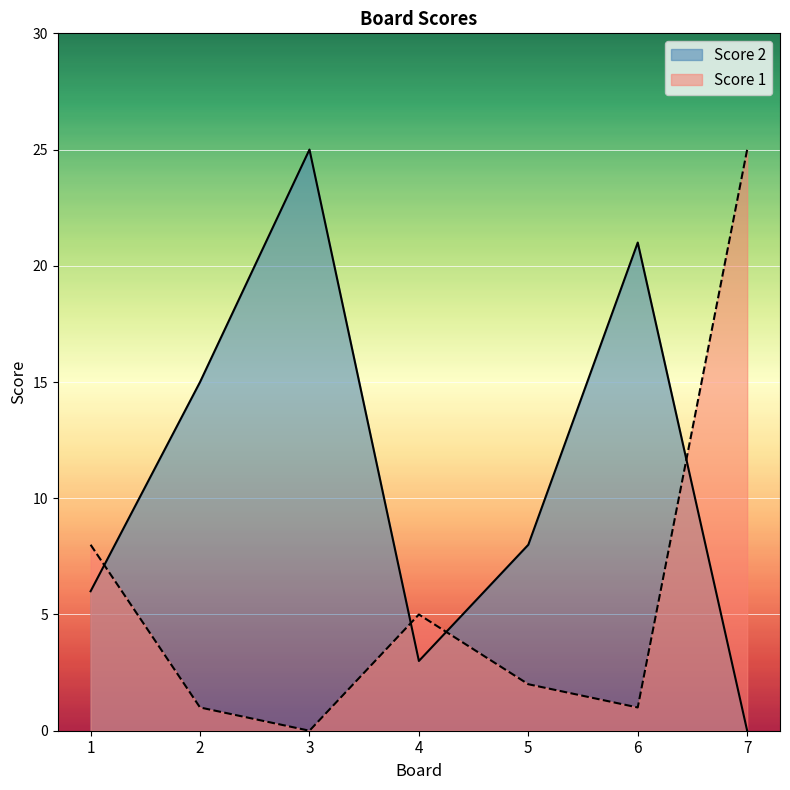

Reading right to left, list all the values displayed in this chart.

Score 2: 0	21	8	3	25	15	6
Score 1: 25	1	2	5	0	1	8